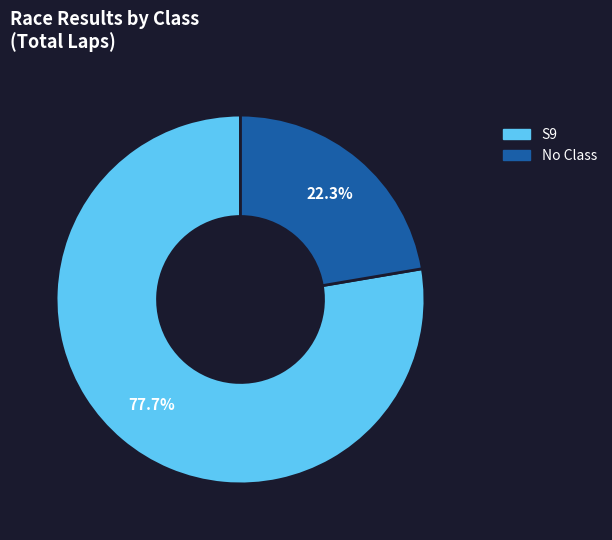

How many segments does this pie chart have?

2